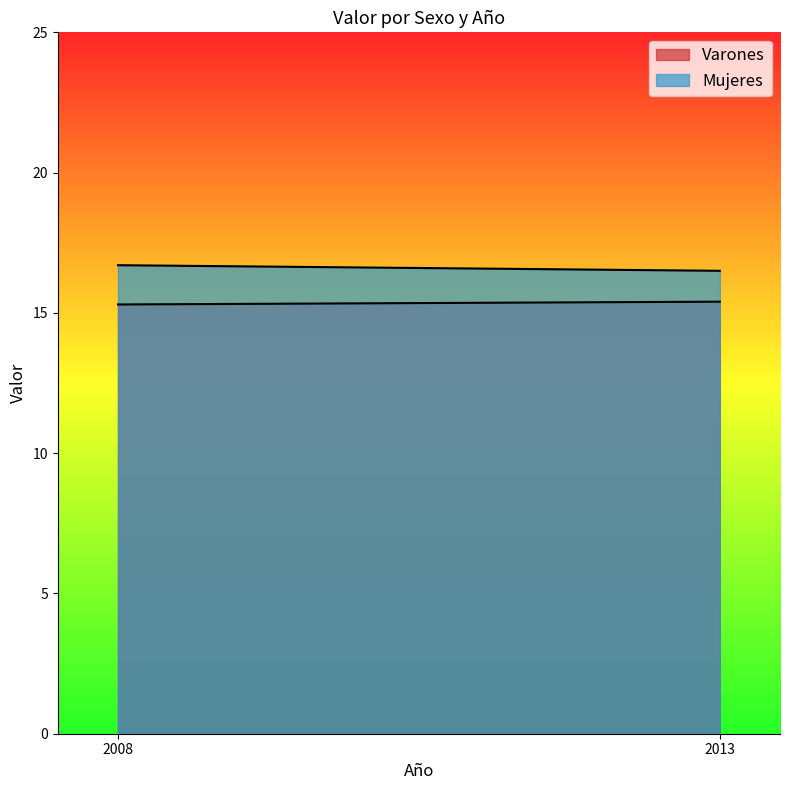

Reading left to right, what are all the values shown in this chart?

Varones: 15.3	15.4
Mujeres: 16.7	16.5